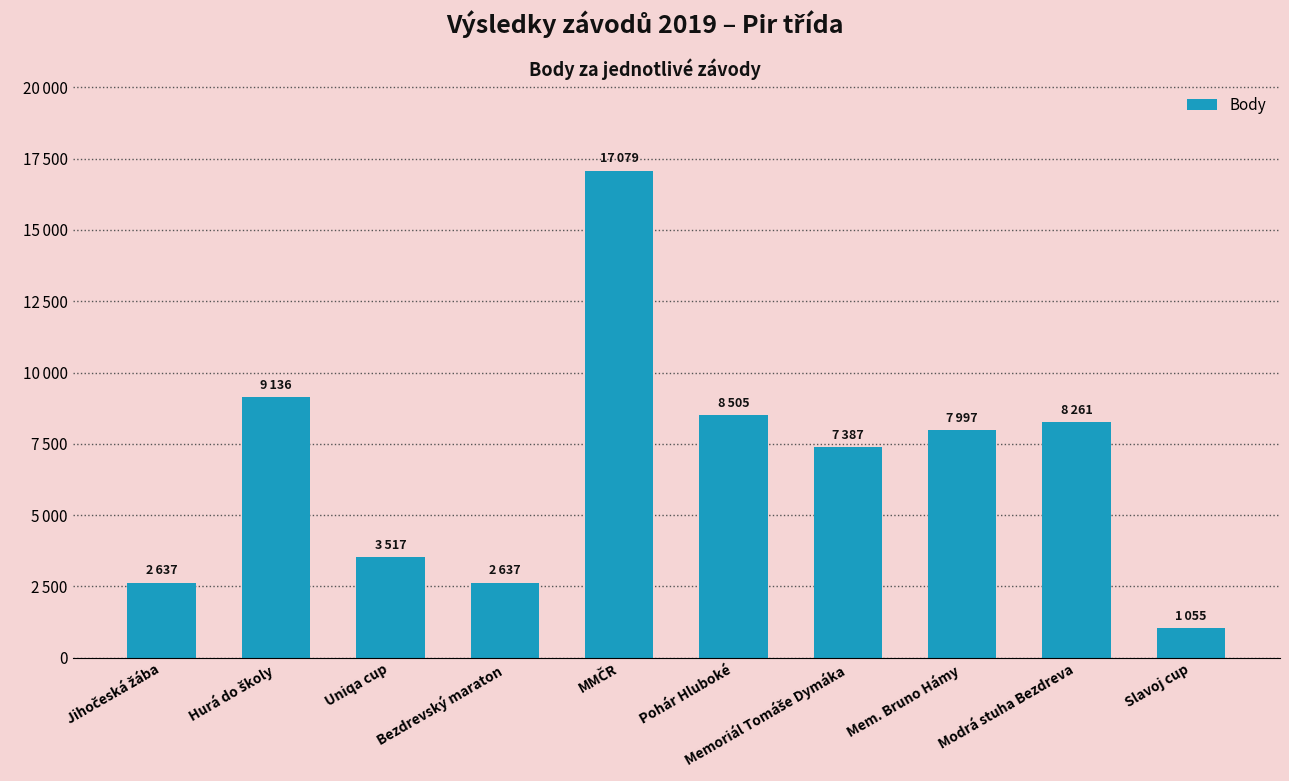

List the labels in order of value, largest first.

MMČR, Hurá do školy, Pohár Hluboké, Modrá stuha Bezdreva, Mem. Bruno Hámy, Memoriál Tomáše Dymáka, Uniqa cup, Jihočeská žába, Bezdrevský maraton, Slavoj cup